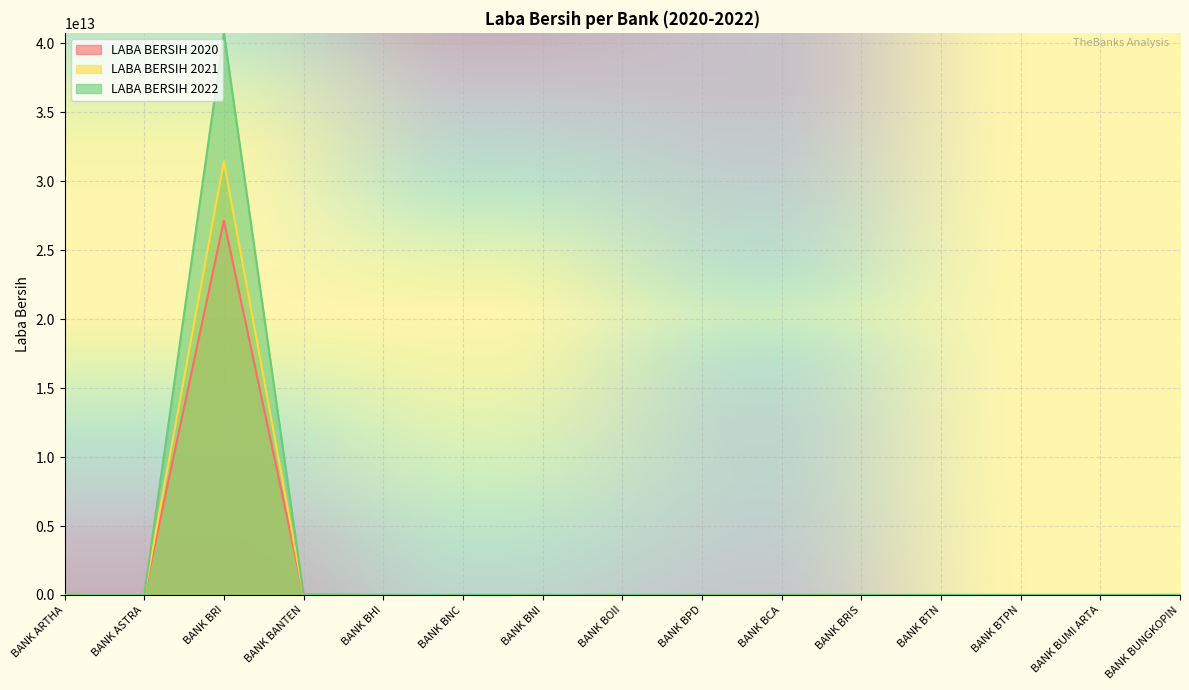

What is the difference between the maximum and second lowest values in the LABA BERSIH 2022 series?

40755996954927